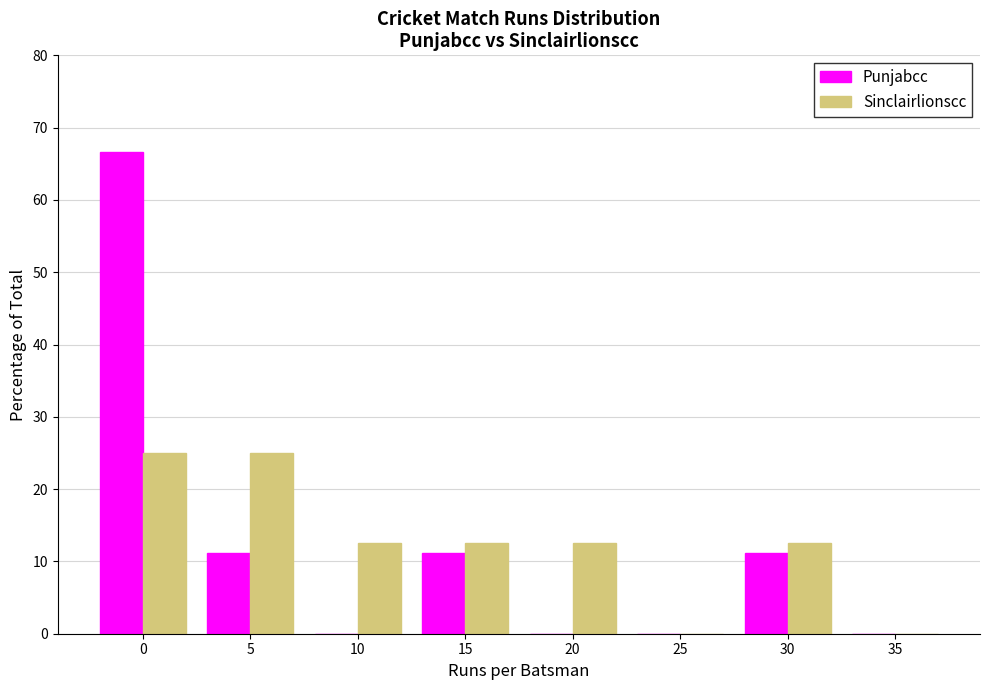

Reading left to right, extract all data points from this chart.

Punjabcc: 0=66.7	5=11.1	10=0.0	15=11.1	20=0.0	25=0.0	30=11.1	35=0.0
Sinclairlionscc: 0=25.0	5=25.0	10=12.5	15=12.5	20=12.5	25=0.0	30=12.5	35=0.0